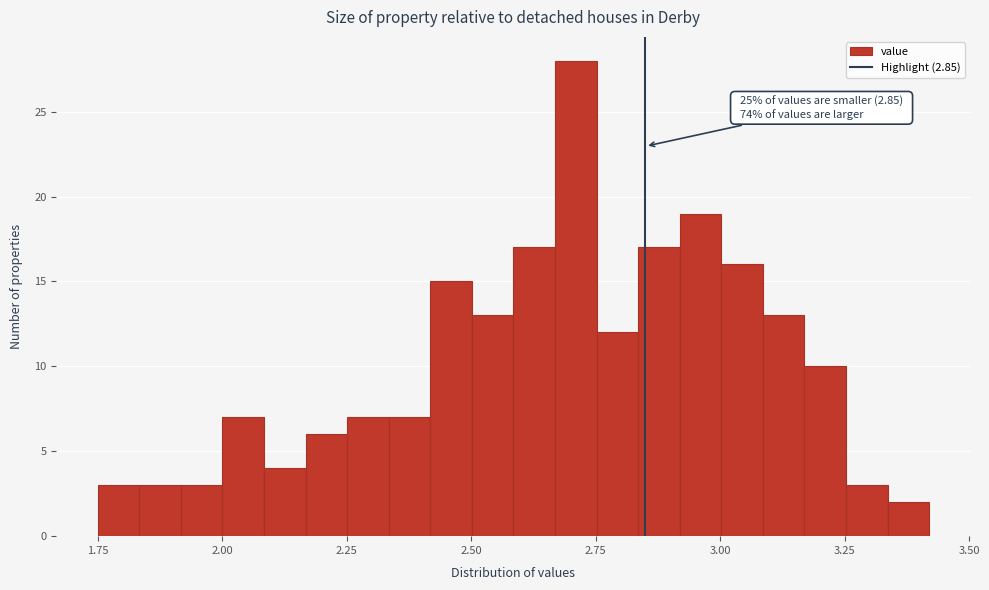

Around what value on the x-axis is the tallest bar? Give the approximate position of its centre, as read against the axis.

2.70